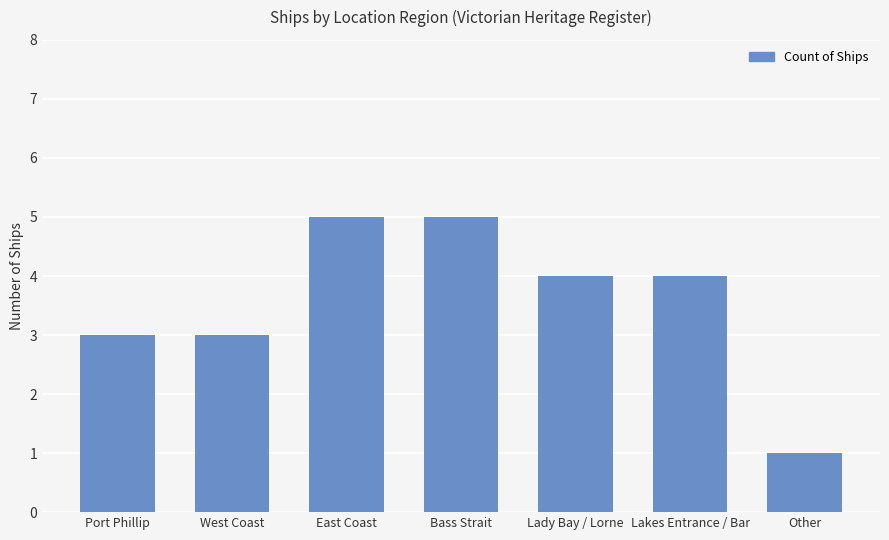

How many bars are there in total?

7